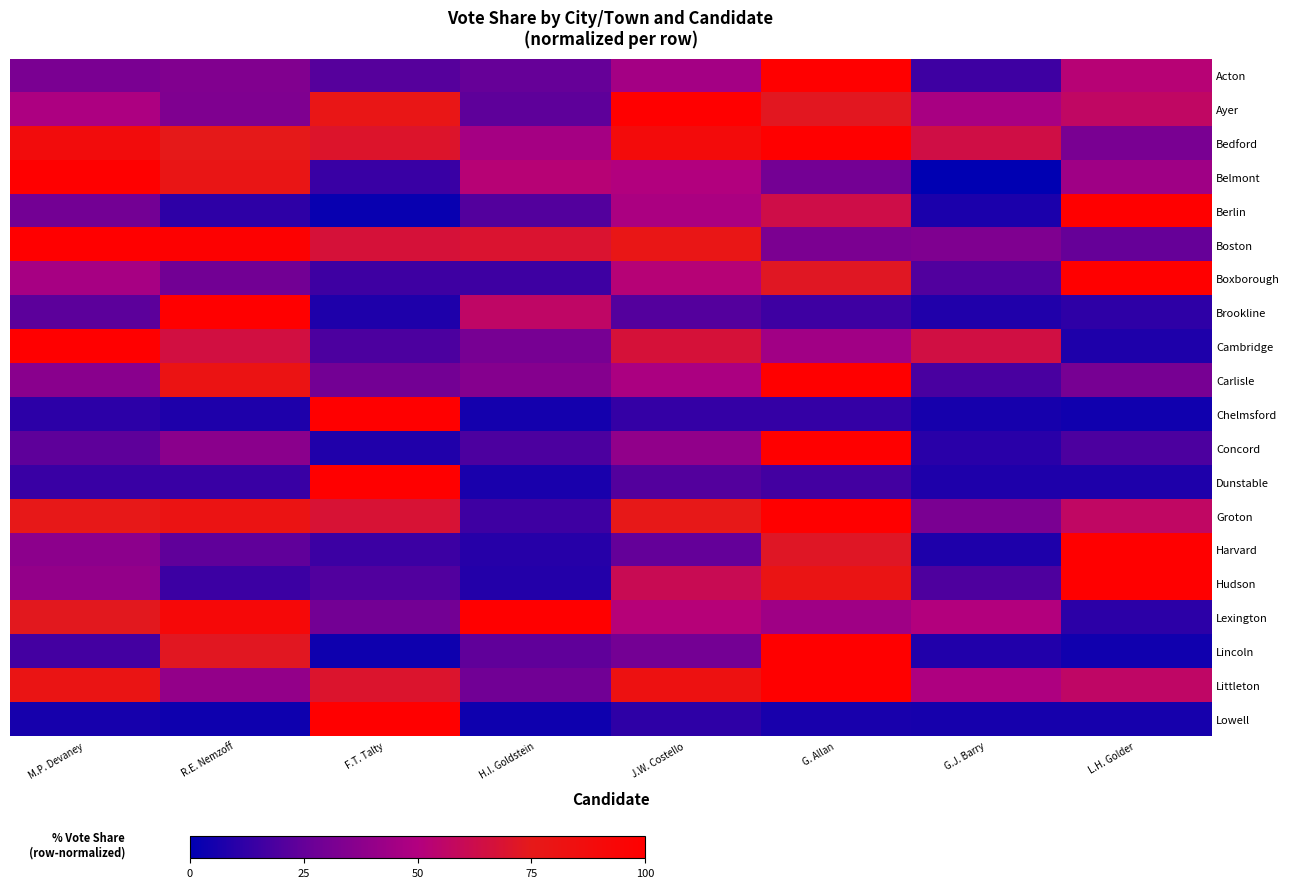

At which category does the chart reach its minimum across all series?

G.J. Barry